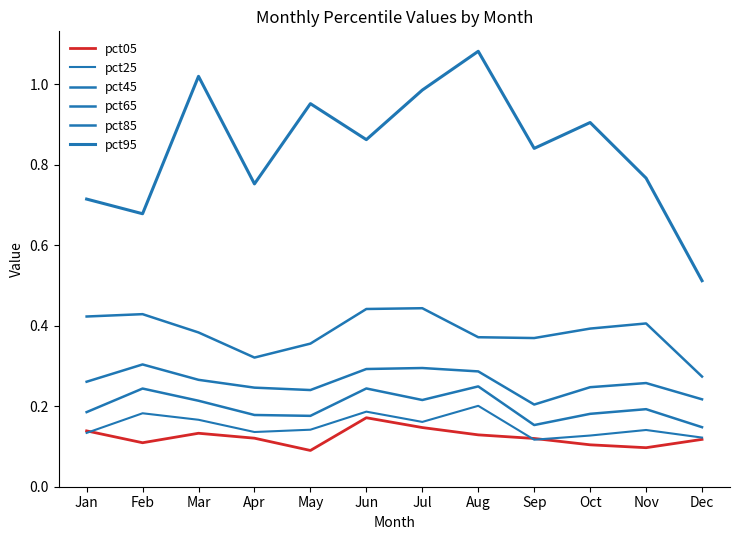

What is the average value of the pct05 series?

0.1